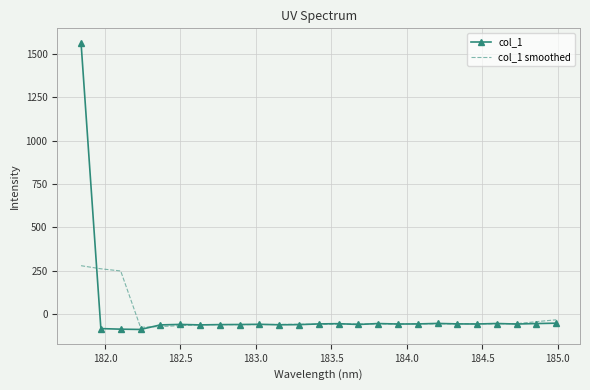

Which series has the largest total across all categories?

col_1